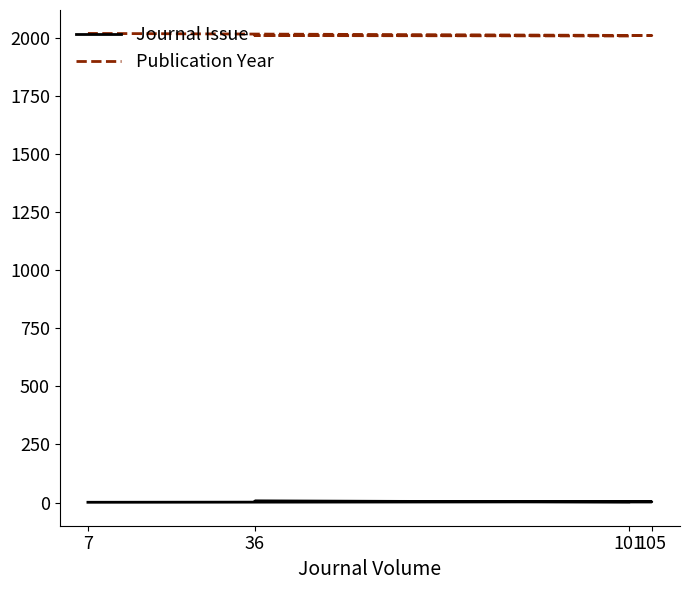

True or false: Publication Year has a value of 2009 at 36.

True